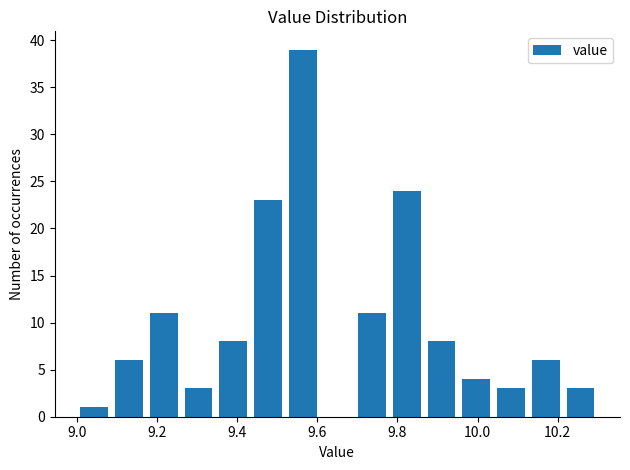

Over which range of the x-axis is the bar tallest?

9.52 to 9.60